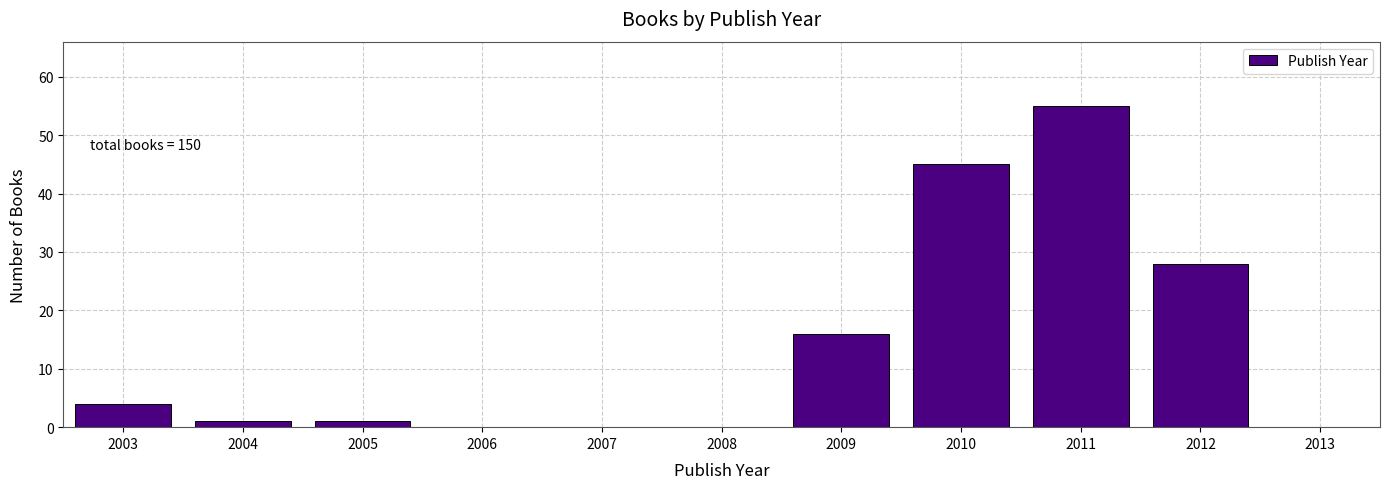

Reading right to left, list all the values displayed in this chart.

2013=0	2012=28	2011=55	2010=45	2009=16	2008=0	2007=0	2006=0	2005=1	2004=1	2003=4